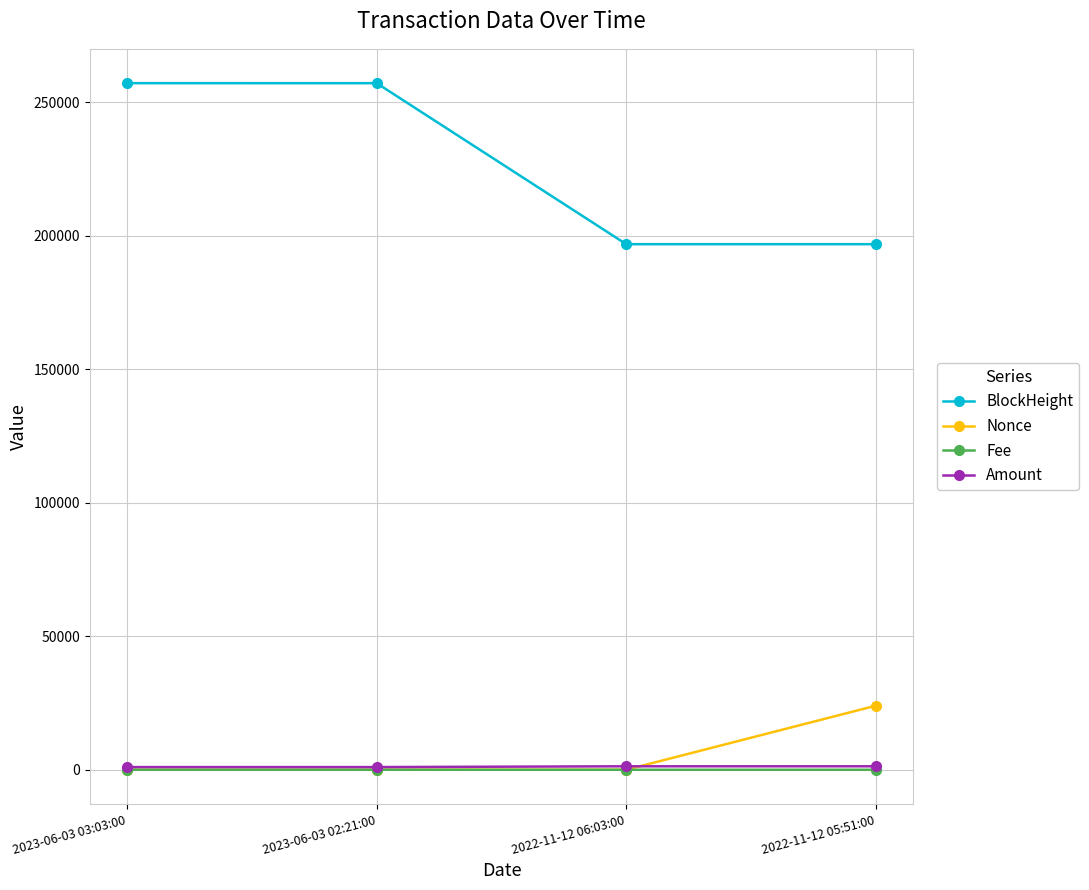

Does the chart display data point markers on the line(s)?

Yes